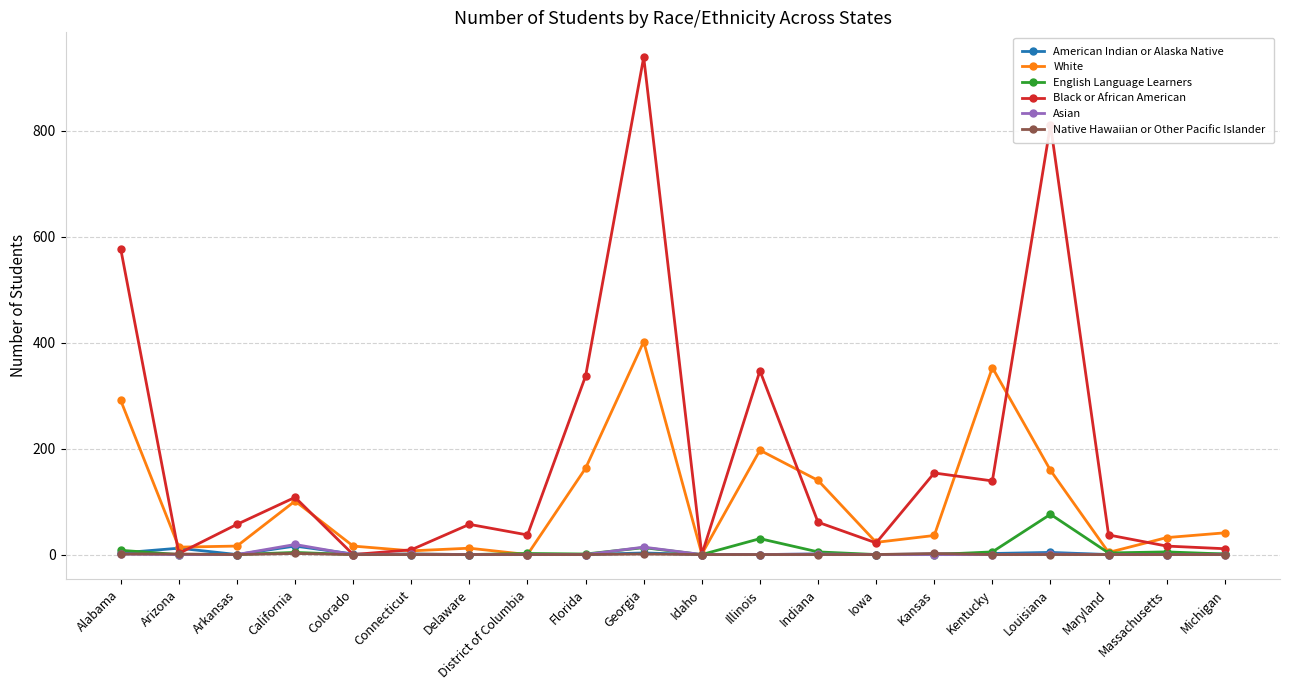

What is the greatest value displayed?

939